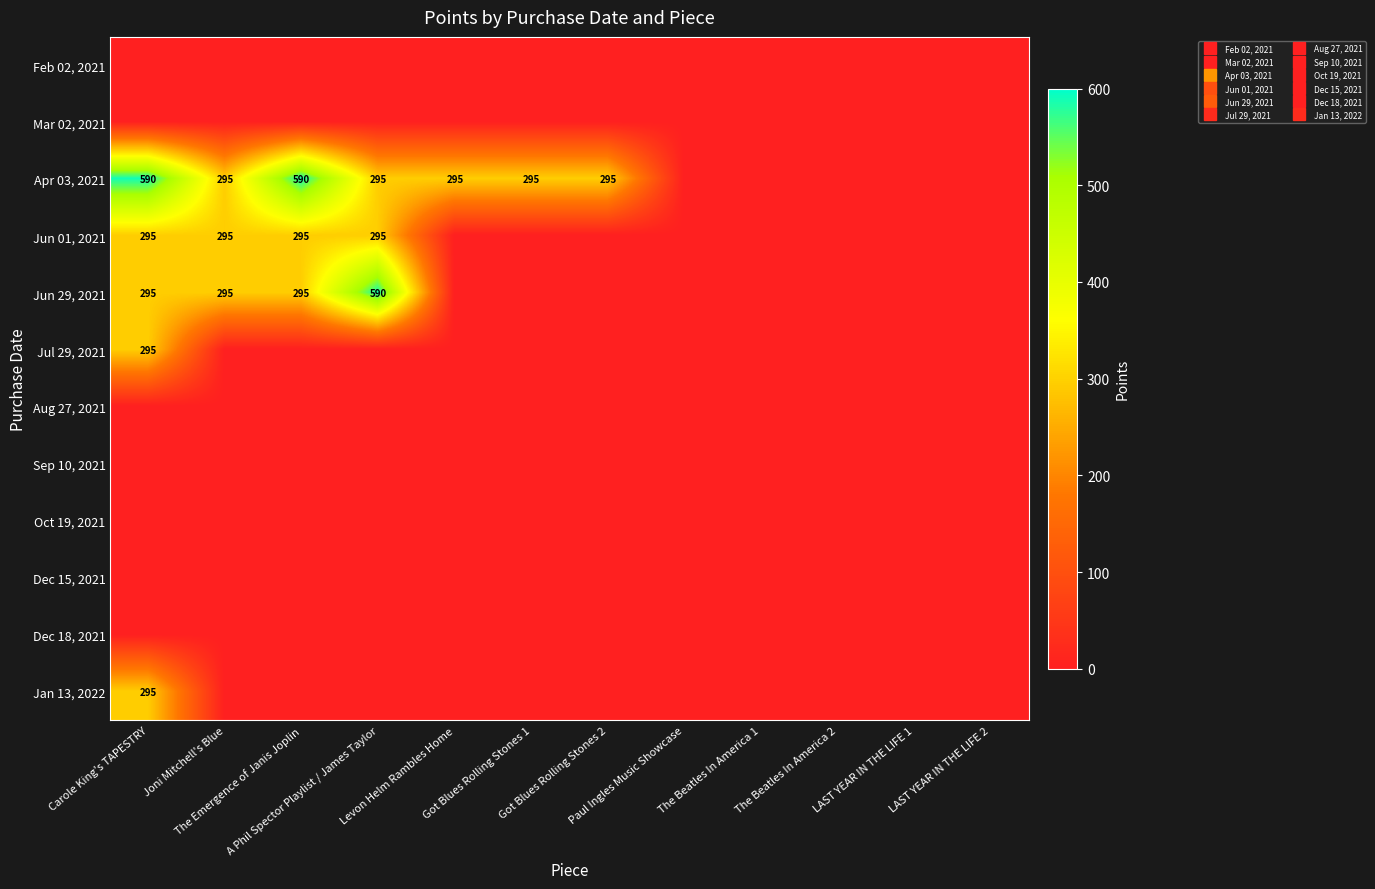

The value of Jul 29, 2021 at A Phil Spector Playlist / James Taylor is 150. True or false?

False